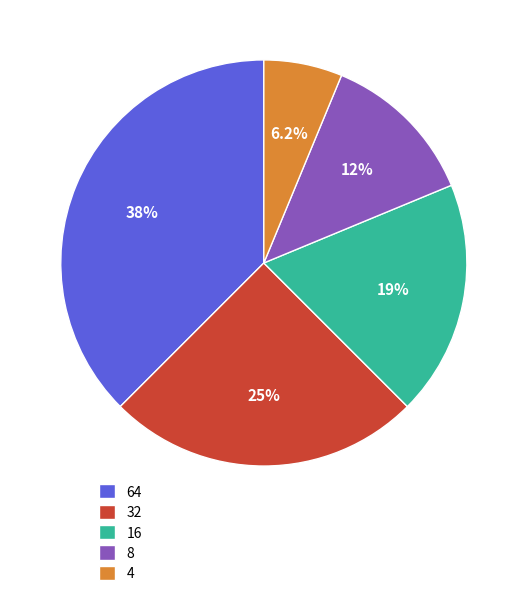

Which slice is the largest?

64